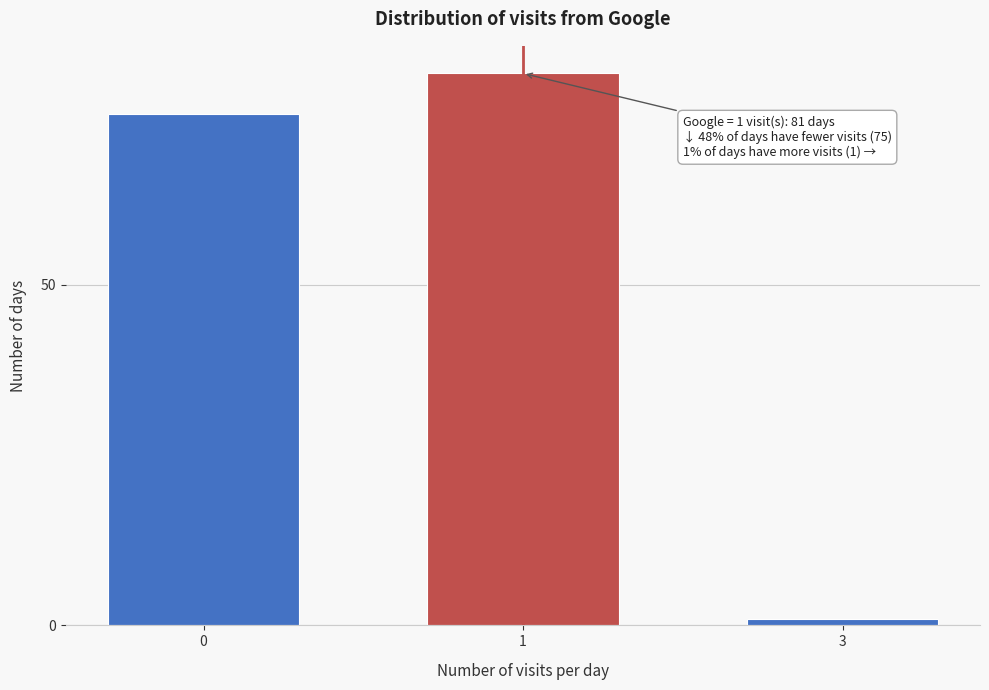

Reading right to left, transcribe all the data shown in this chart.

3=1	1=81	0=75